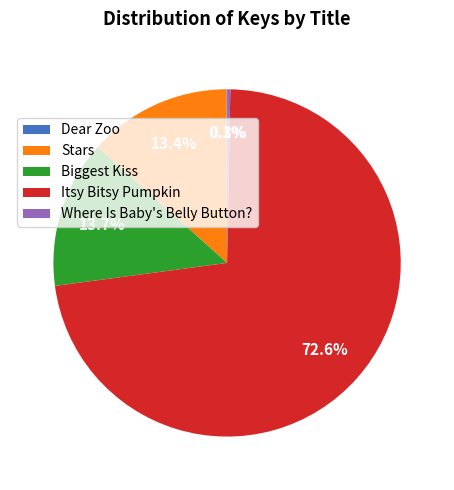

Which category accounts for the majority?

Itsy Bitsy Pumpkin